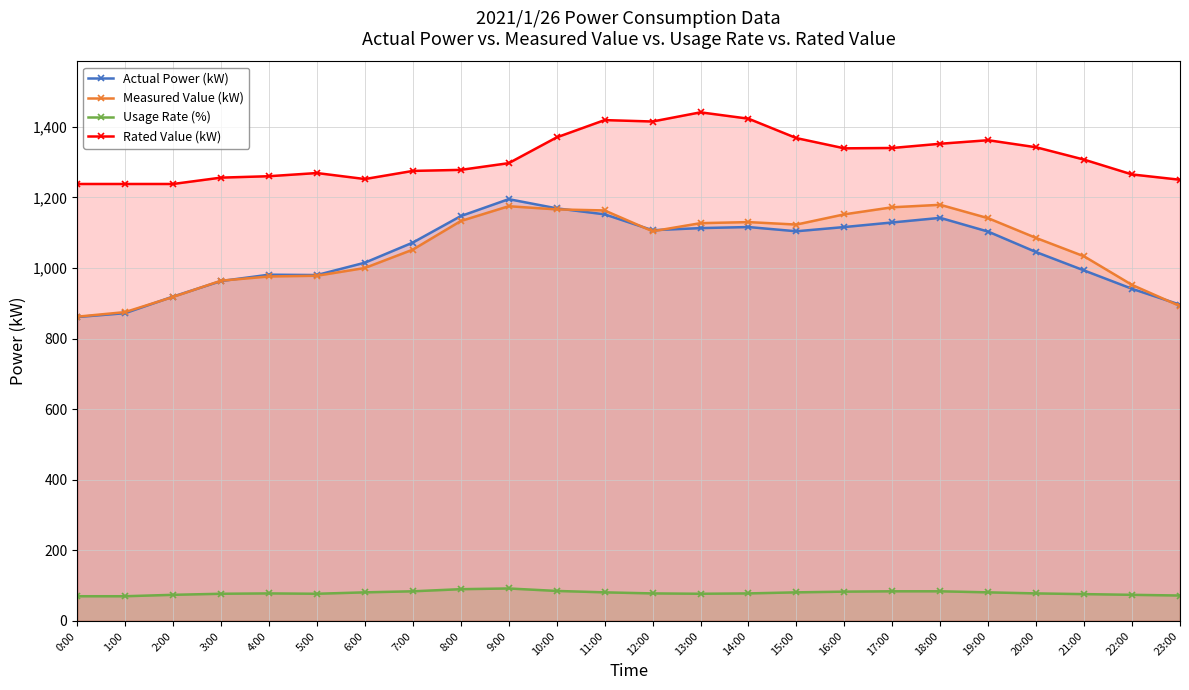

What is the total value across all series at 2:00?

3149